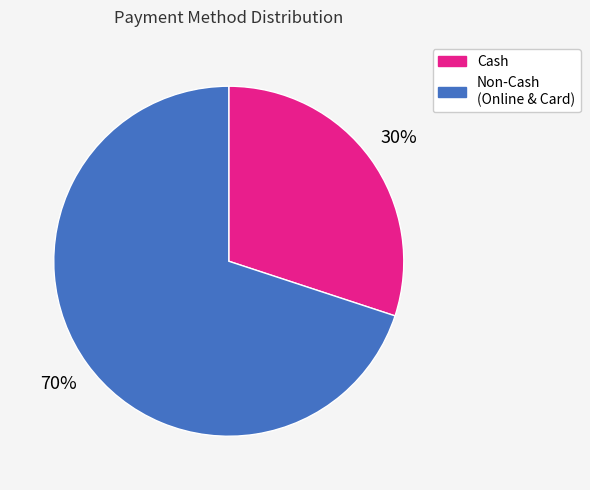

Combined, do Non-Cash (Online & Card) and Cash account for over 50%?

Yes